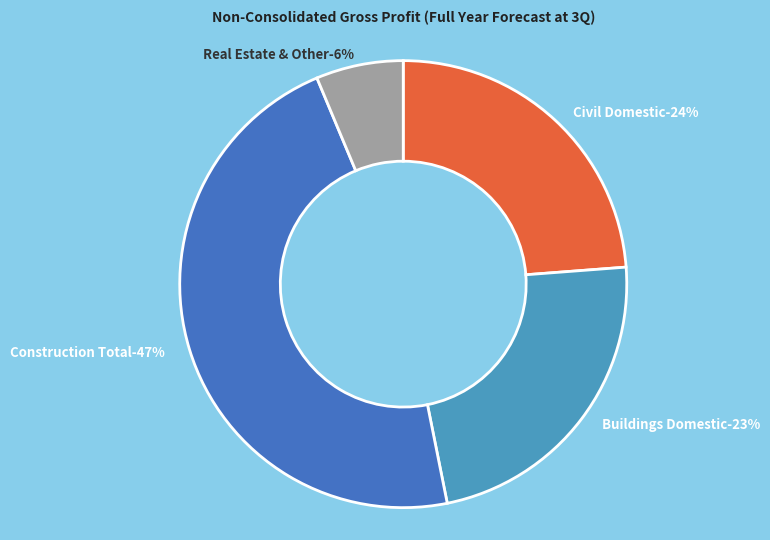

What percentage is NOT represented by Construction Total?

53.2%